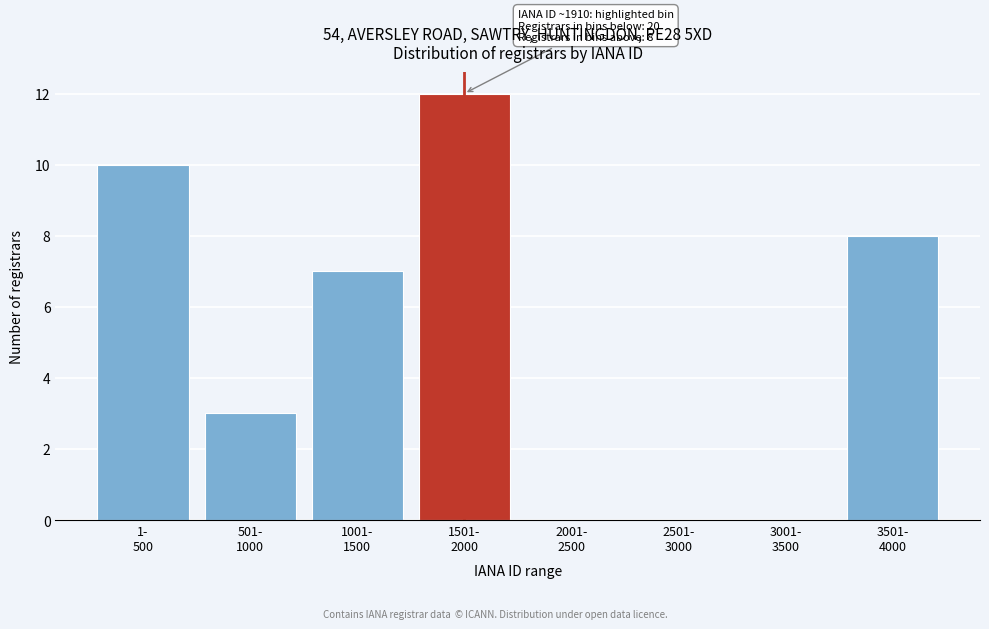

What is the sum of all values?

40